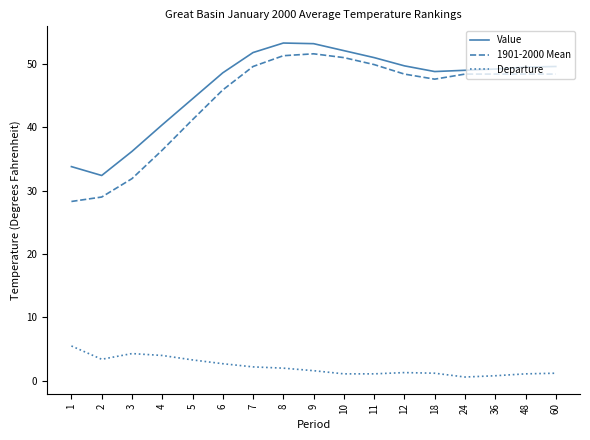

True or false: Departure has a value of 1.2 at 60.

True